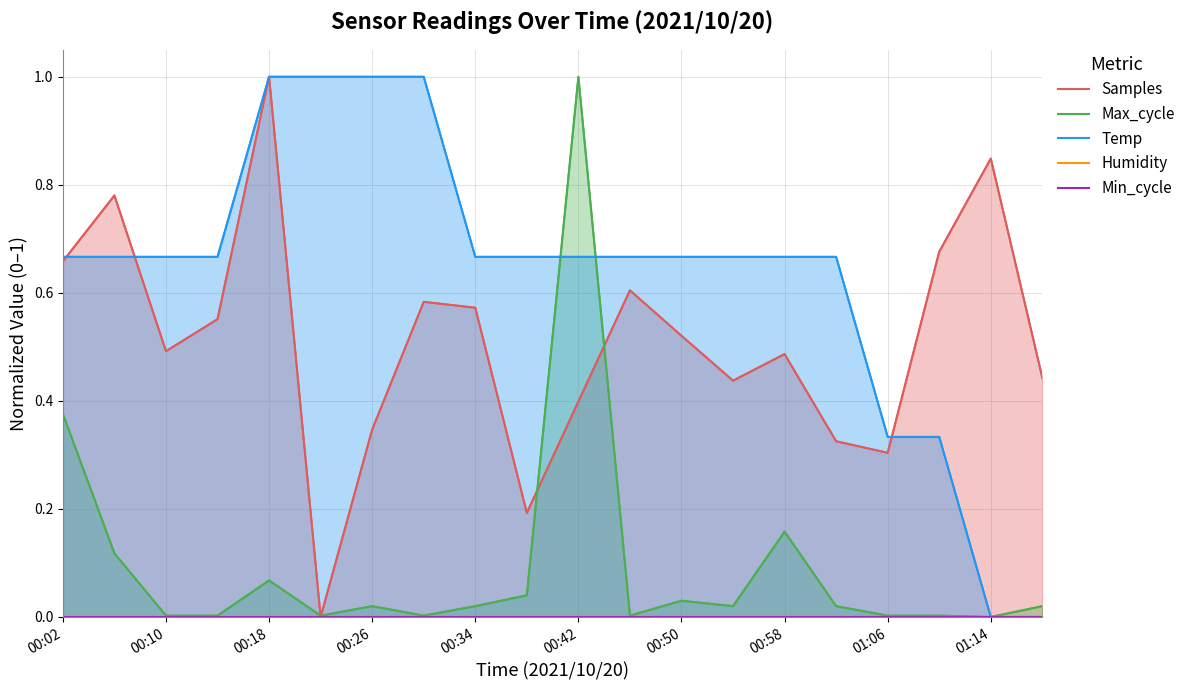

How many lines are shown in the chart?

5